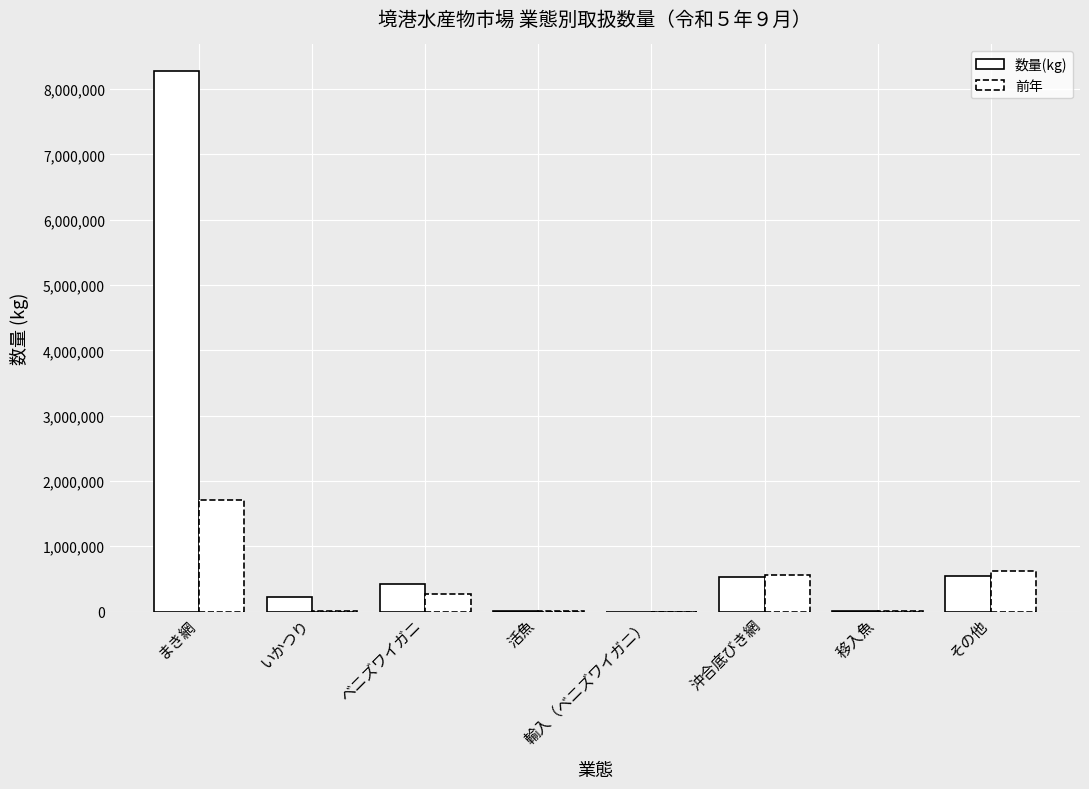

Reading left to right, what are all the values shown in this chart?

数量(kg): まき網=8268399	いかつり=227454	ベニズワイガニ=421600	活魚=7708	輸入（ベニズワイガニ）=0	沖合底びき網=530022	移入魚=4914	その他=542777
前年: まき網=1711643	いかつり=2167	ベニズワイガニ=267520	活魚=4544	輸入（ベニズワイガニ）=0	沖合底びき網=562722	移入魚=2705	その他=625101